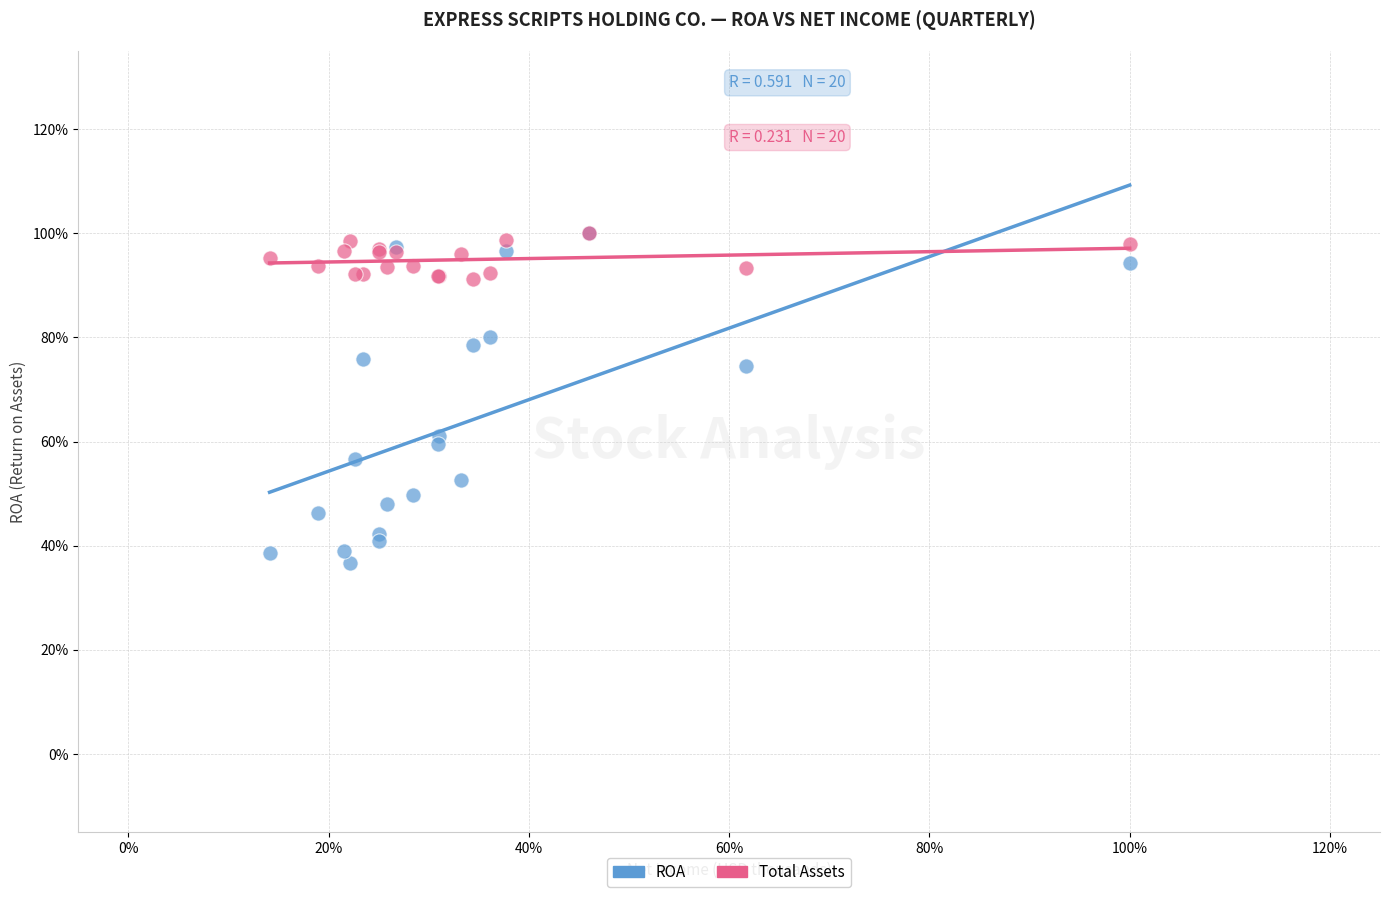

What are all the series names shown in the legend?

ROA, Total Assets